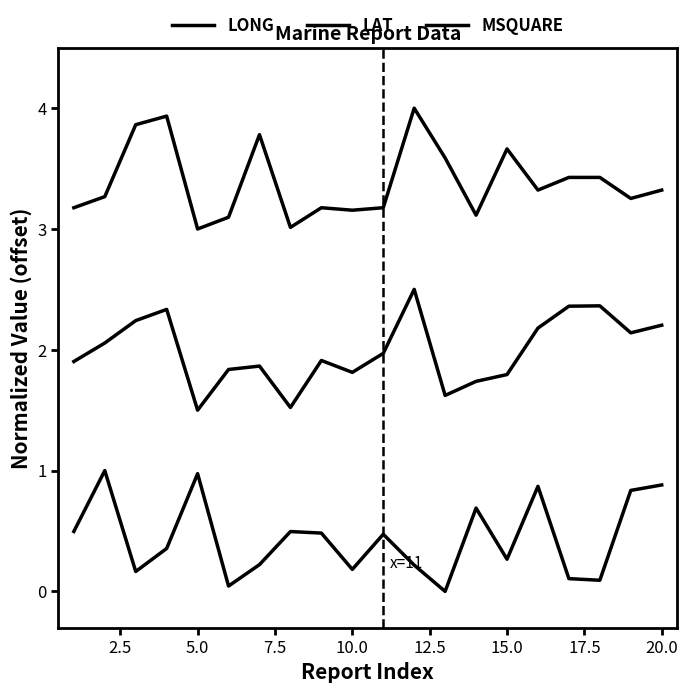

Where is the first local minimum for LONG?

5.0